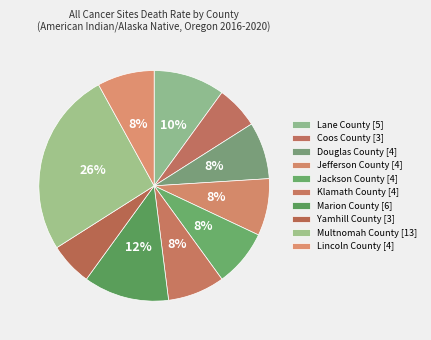

What percentage is the Jefferson County slice, to the nearest percent?

8%